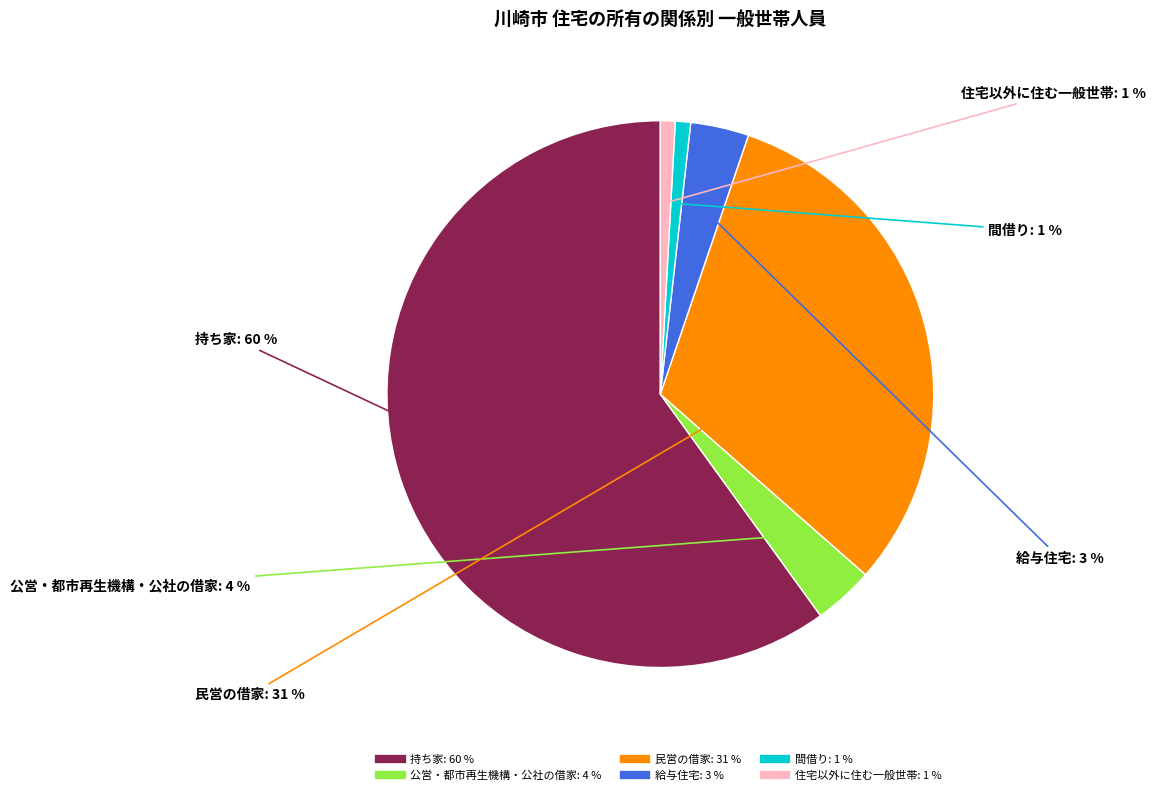

Which category has the biggest portion of the pie?

持ち家